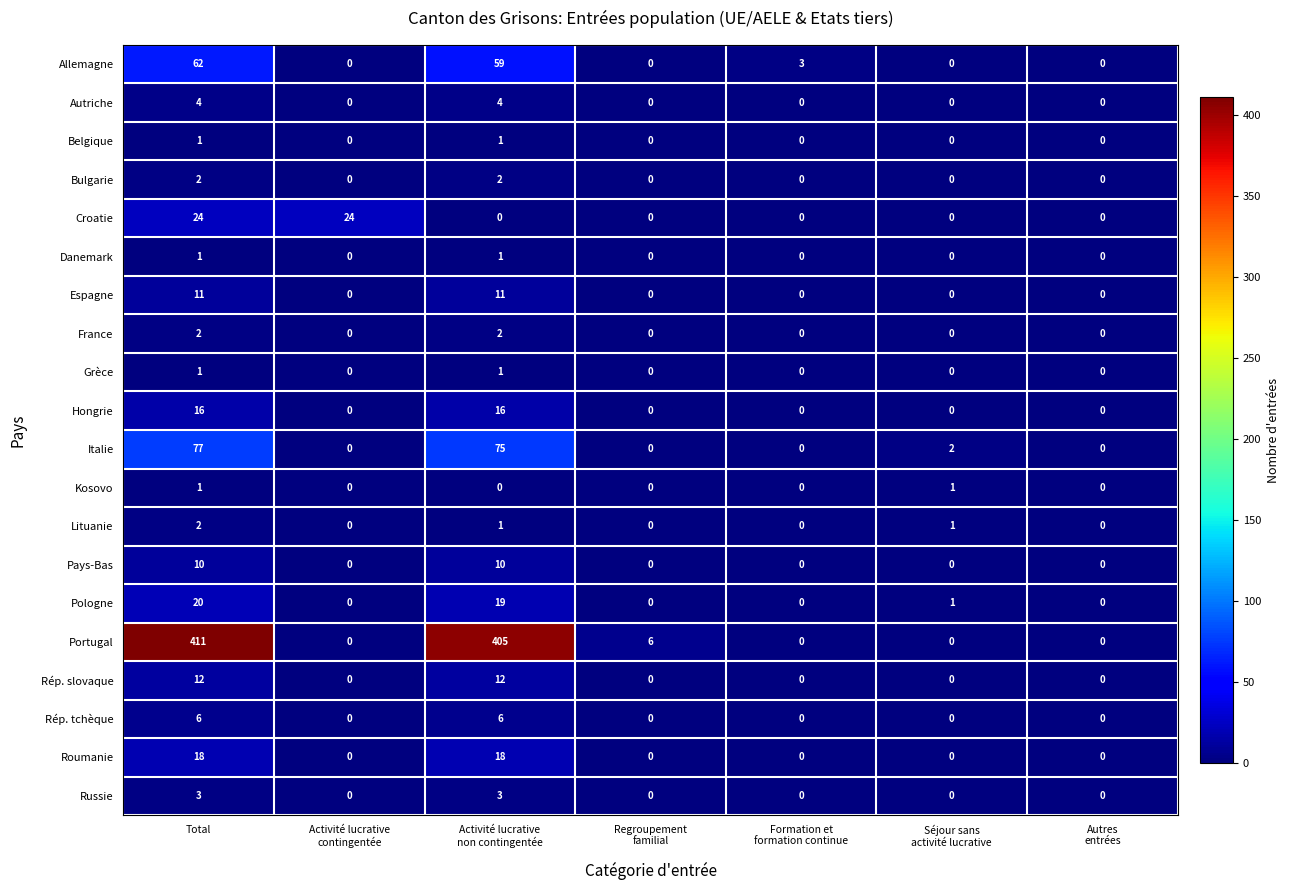

Is it true that Roumanie equals 18 at Total?

True